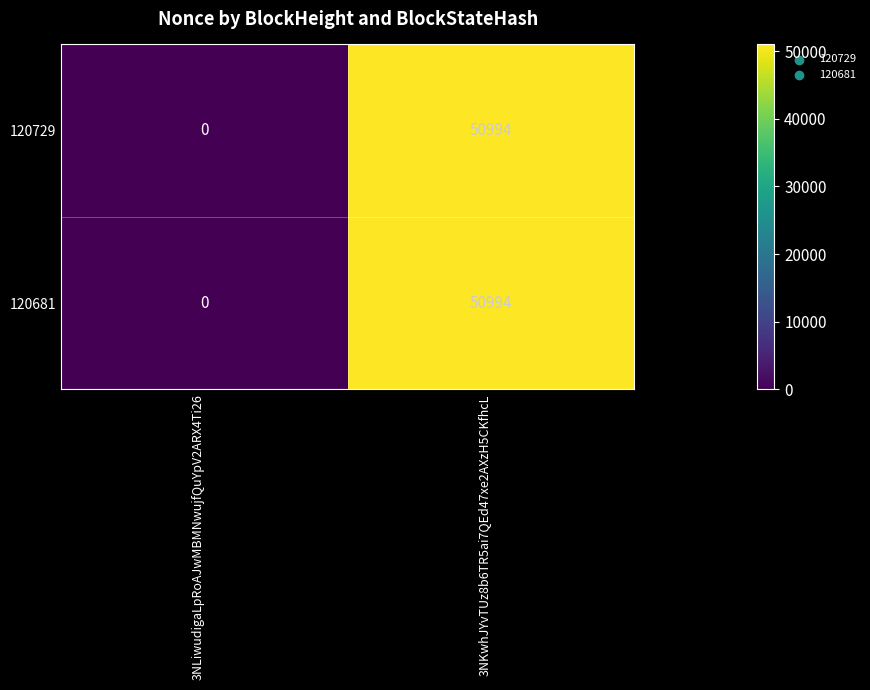

What is the sum of all 120729 values?

50994